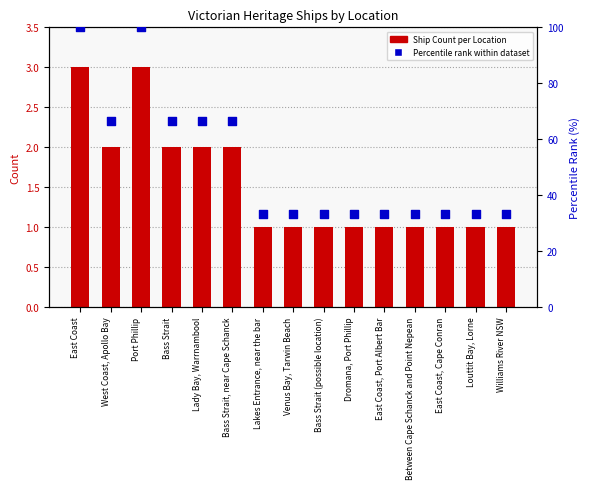

At which category is the sum across all series the highest?

East Coast